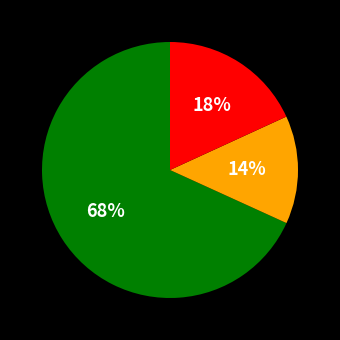

Is there a majority slice in this chart?

Yes